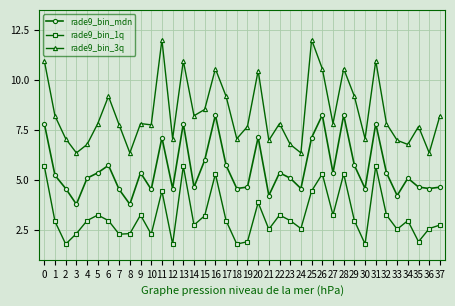

What is the highest value of the rade9_bin_mdn series?

8.2